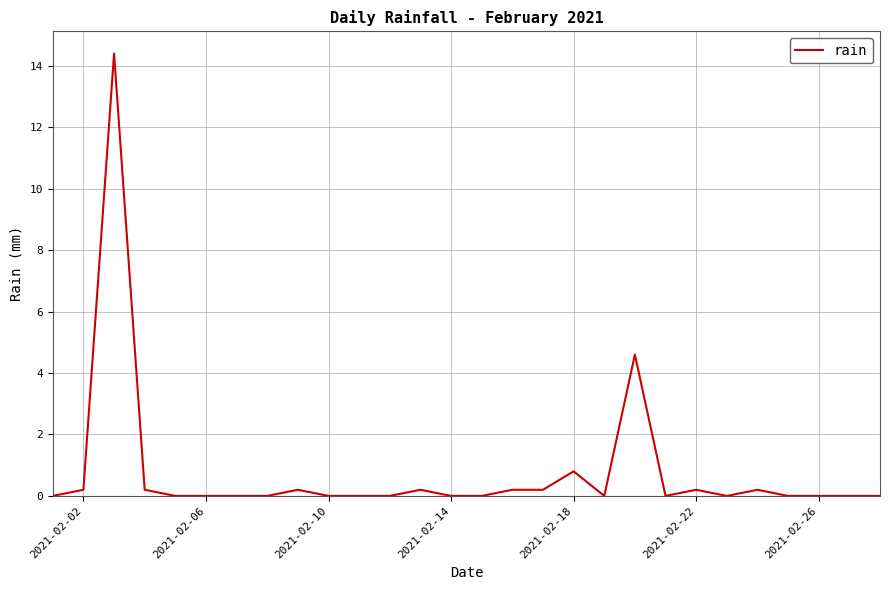

How many series are shown in this chart?

1